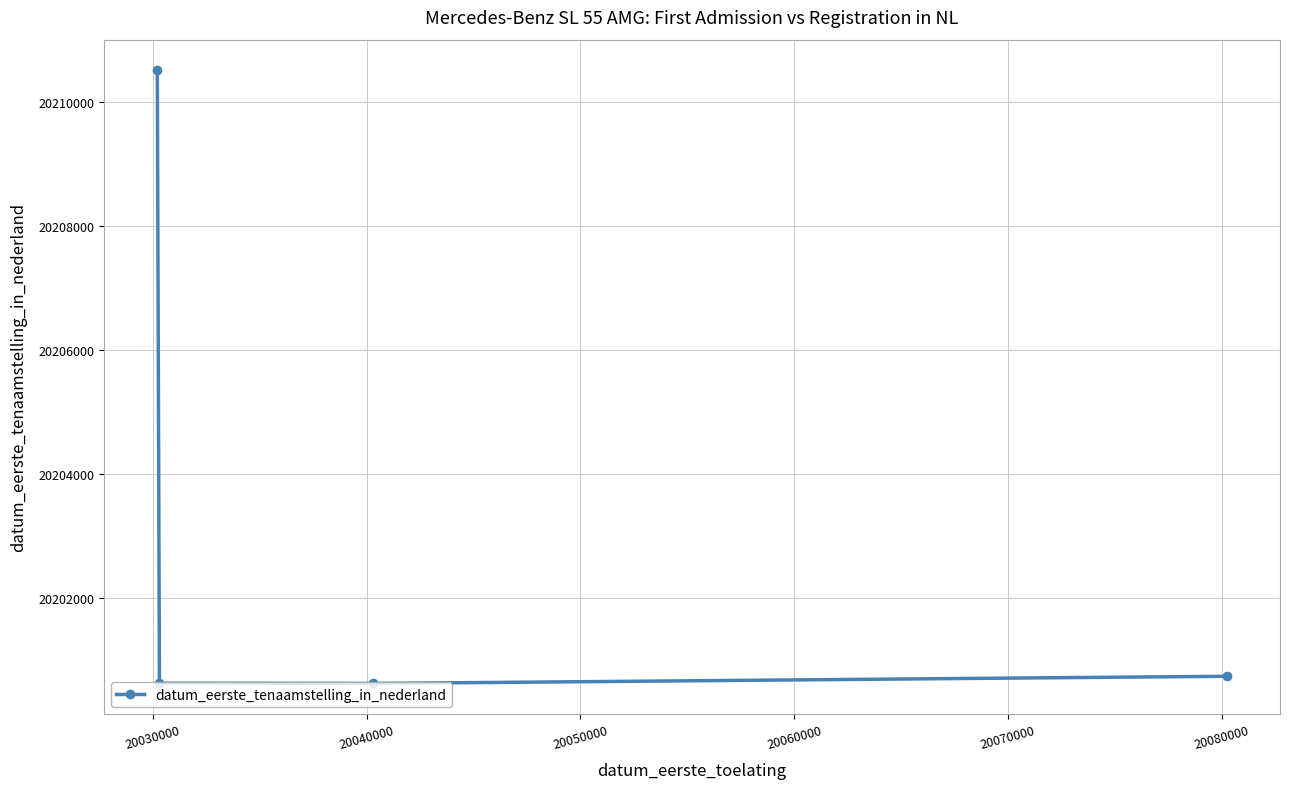

What is the minimum value shown in the chart?

20200613